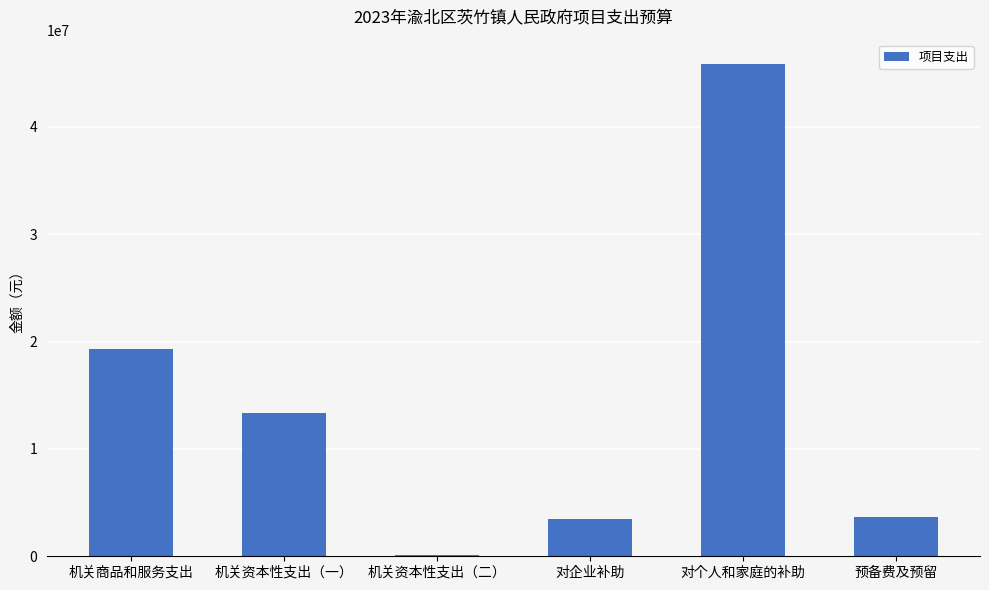

Is it true that the value at 机关资本性支出（二） is 100000.0?

True